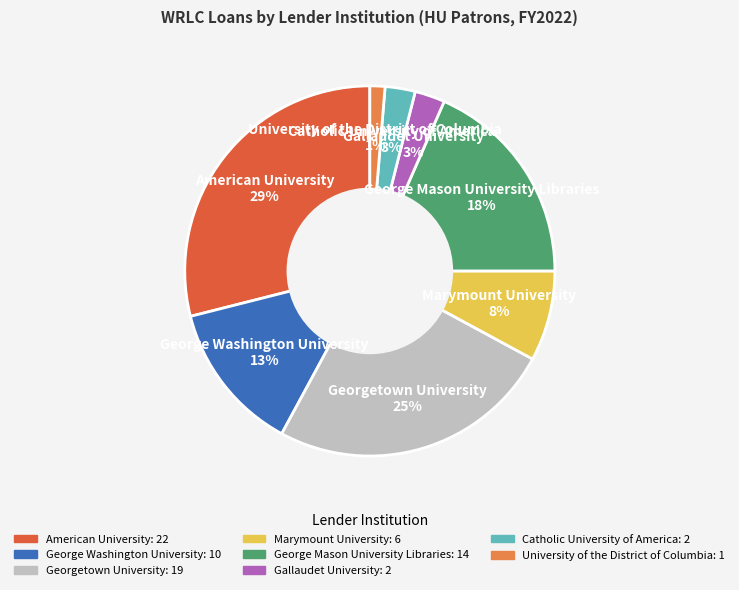

Which slice is the smallest?

University of the District of Columbia